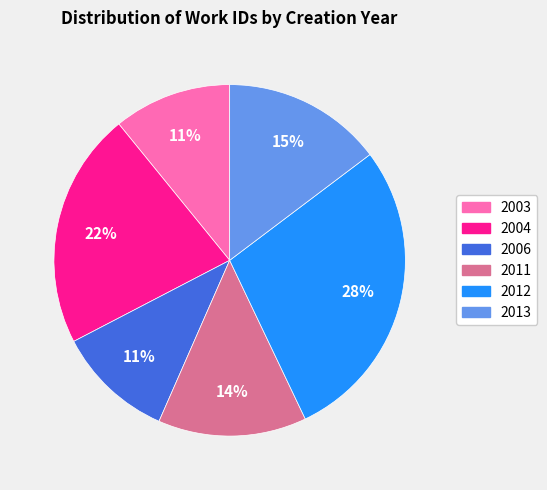

To the nearest percent, what is the average slice percentage?

17%